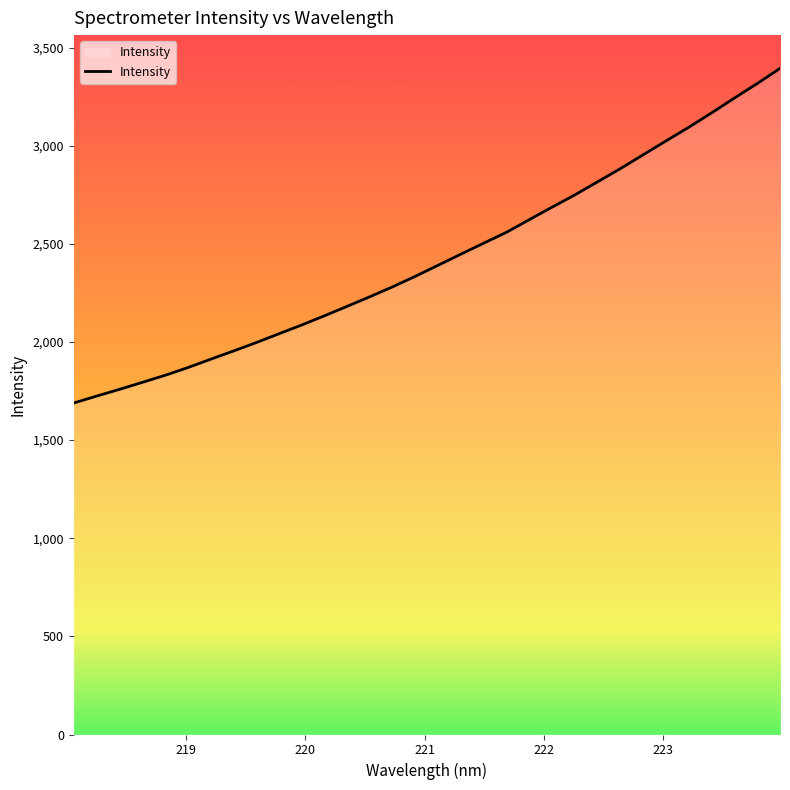

Does the chart display data point markers on the line(s)?

No